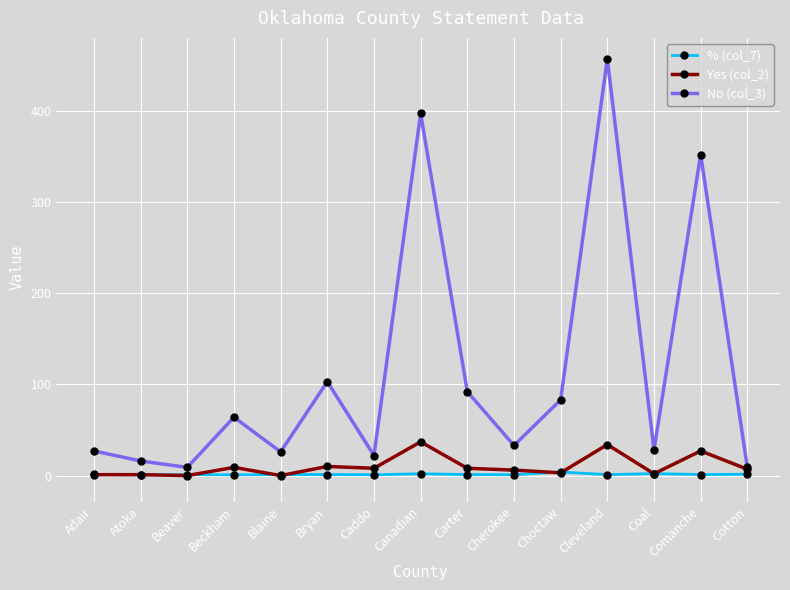

The % (col_7) series shows 0.8 at Atoka. True or false?

True